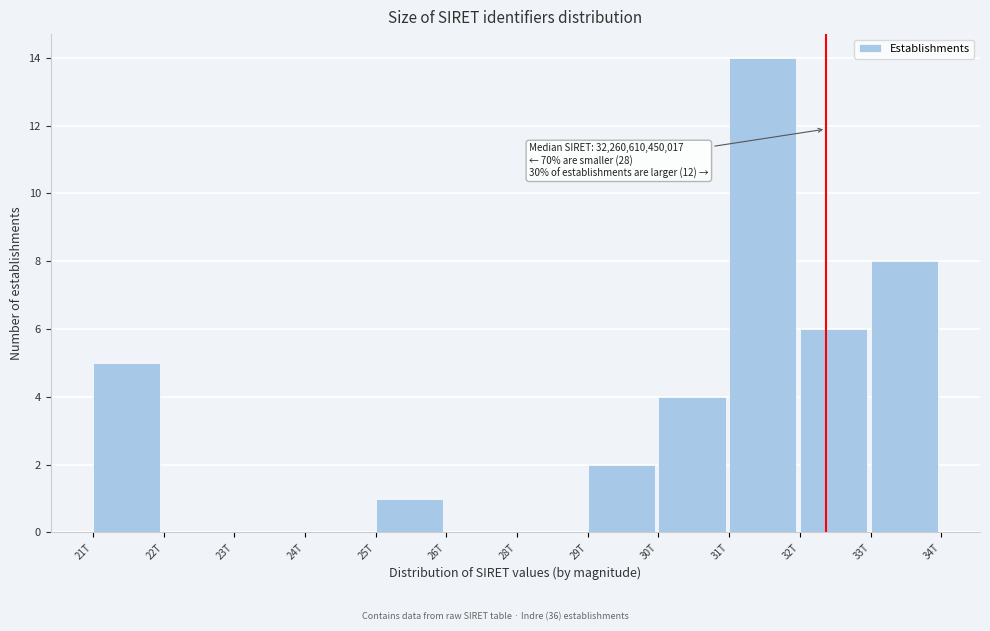

Reading left to right, extract all data points from this chart.

21T=5	22T=0	23T=0	24T=0	25T=1	26T=0	28T=0	29T=2	30T=4	31T=14	32T=6	33T=8